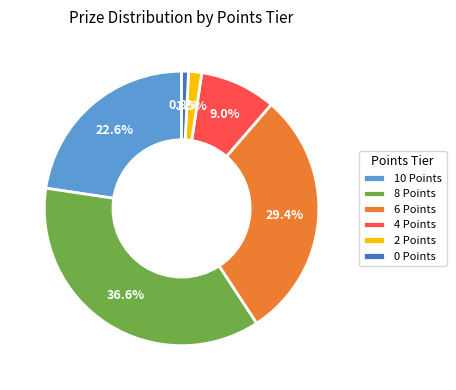

Count the number of slices in the pie.

6